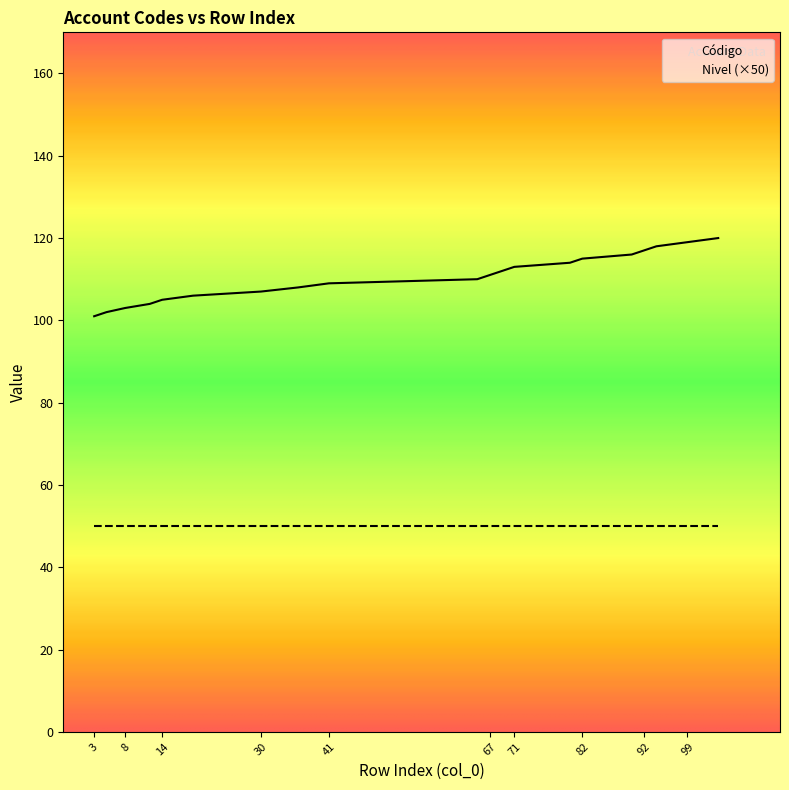

True or false: there are more than 0 points higher than both neighbors.

False